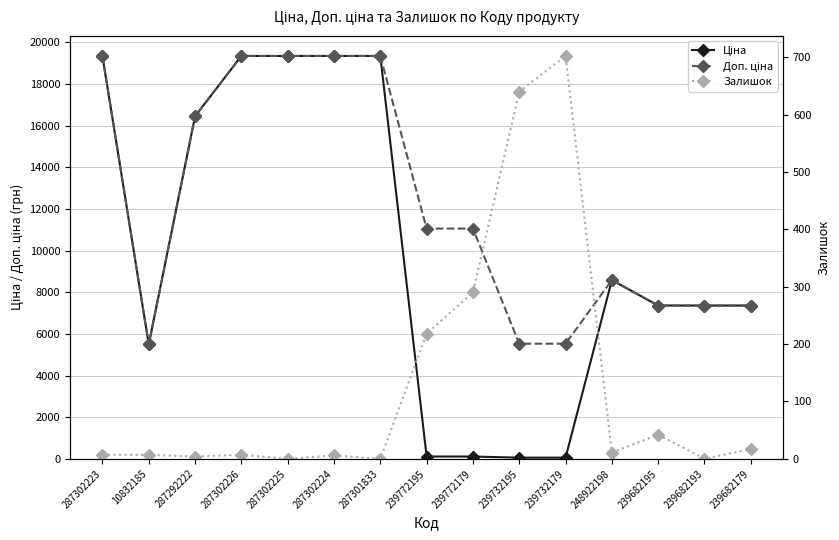

How many times do Ціна and Залишок cross each other?

2